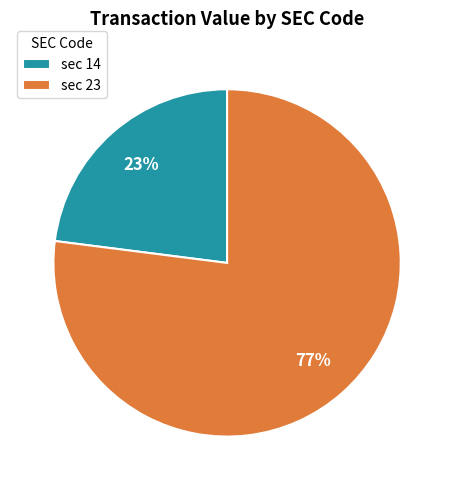

Which category has the smallest portion of the pie?

sec 14